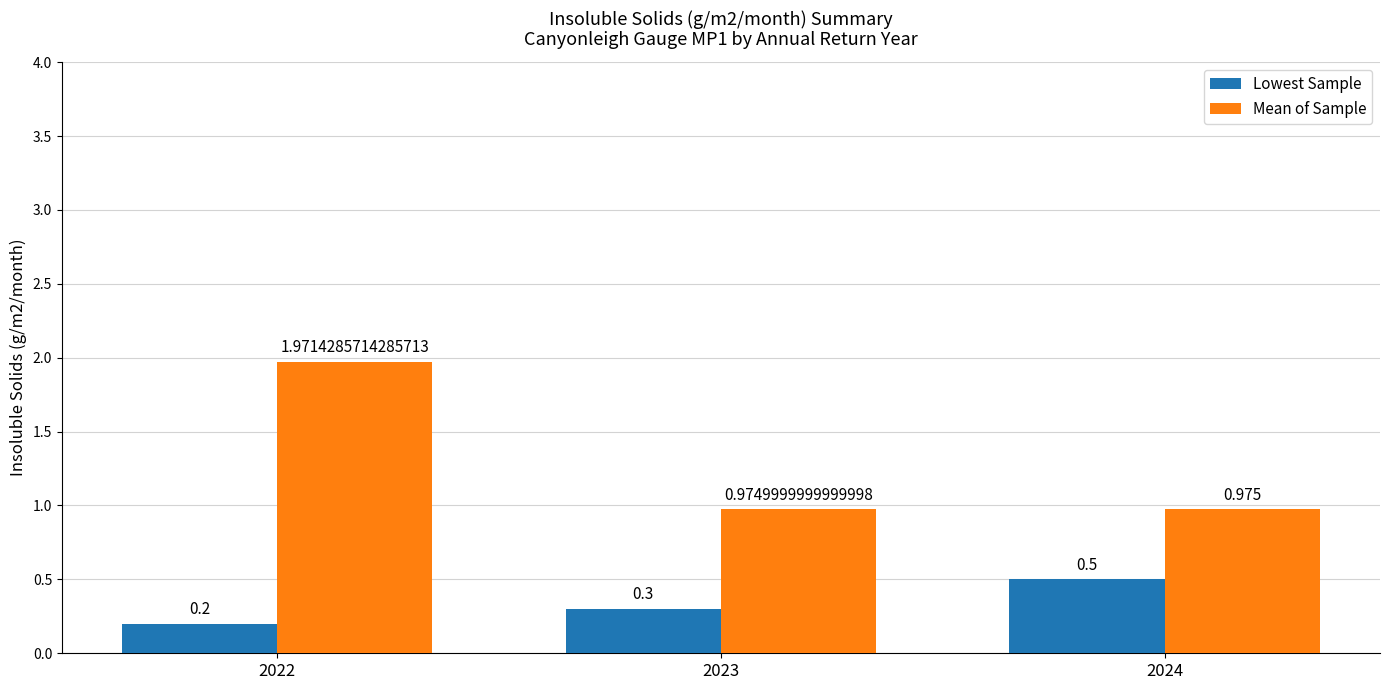

Is the value of Mean of Sample at 2024 greater than the value of Lowest Sample at 2022?

Yes